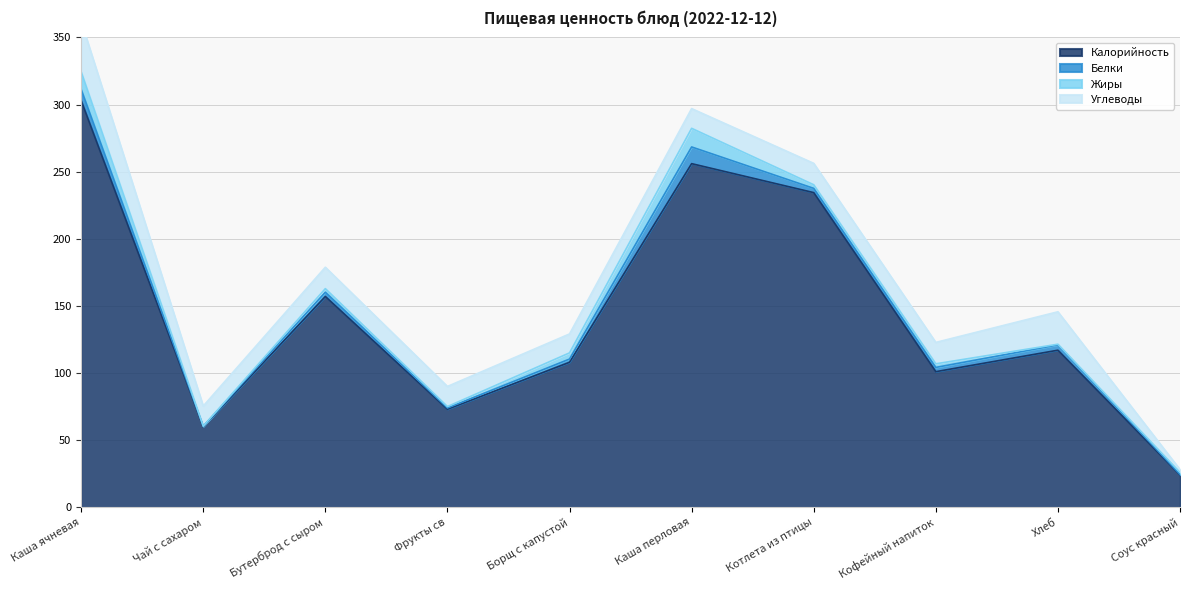

How many interior local peaks does the Калорийность series have?

3